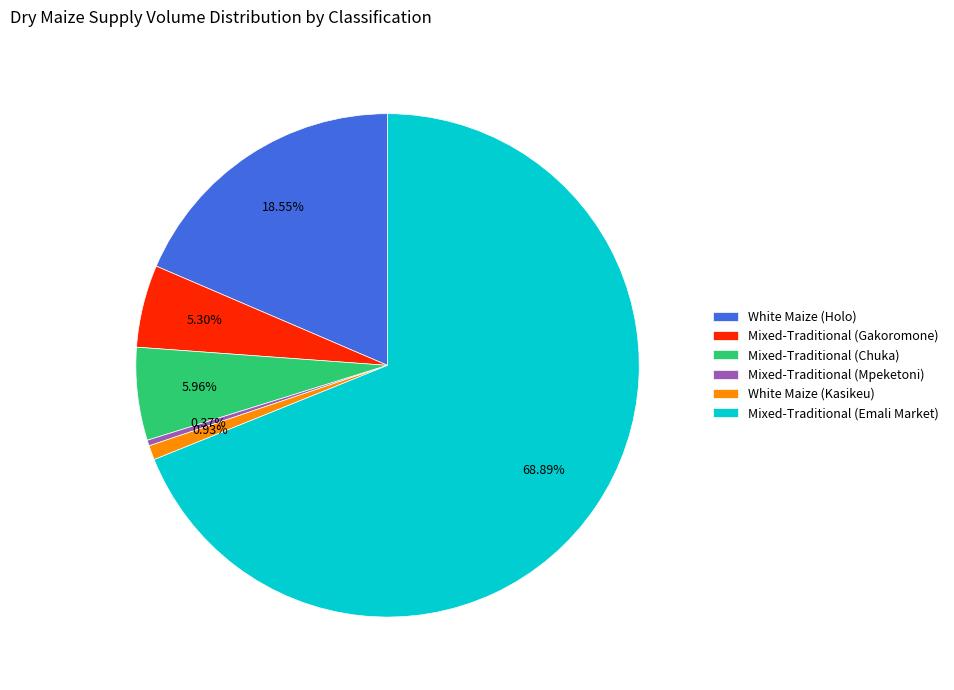

To the nearest percent, what is the difference between the Mixed-Traditional (Chuka) and Mixed-Traditional (Gakoromone) slice percentages?

1%